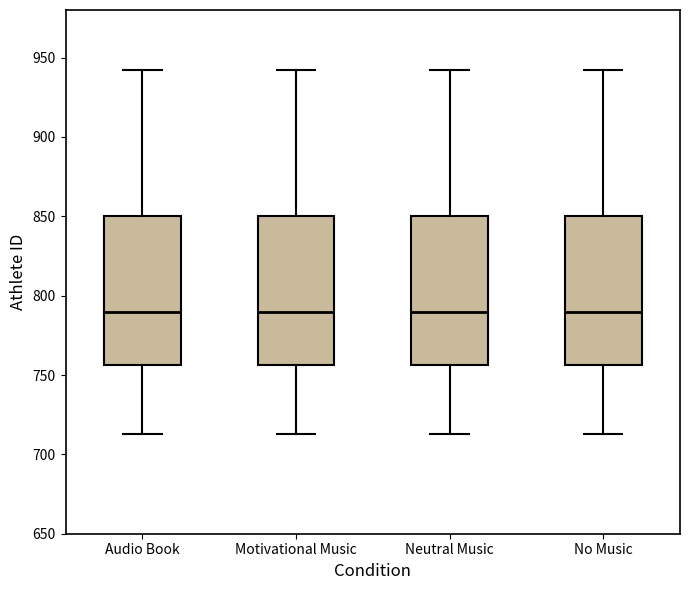

Where is the upper edge of the box for Neutral Music on the y-axis? The values are not printed on the chart, so give them approximately, as read against the axis.

850